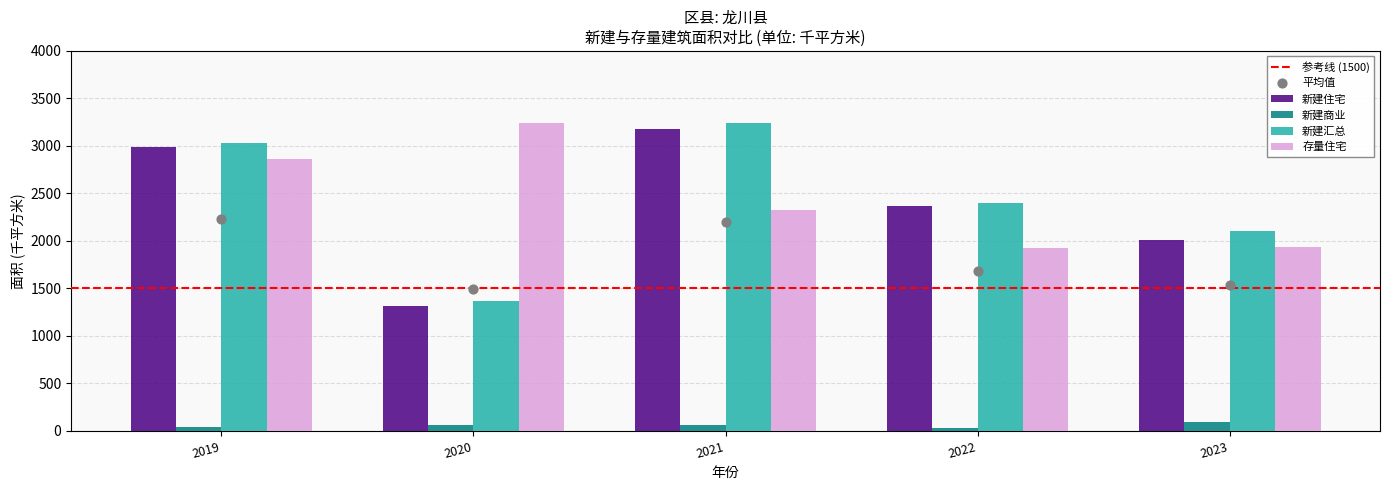

What are all the series names shown in the legend?

新建住宅, 新建商业, 新建汇总, 存量住宅